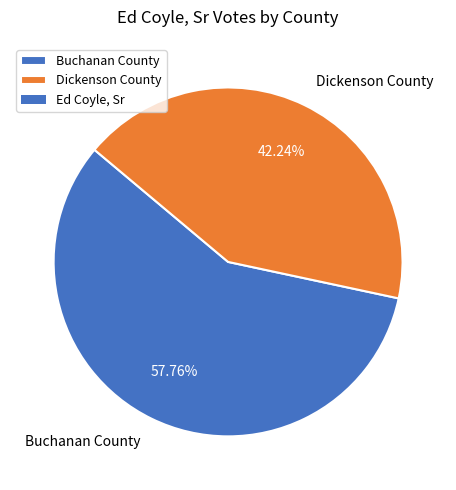

The Dickenson County slice represents 56% of the pie. True or false?

False